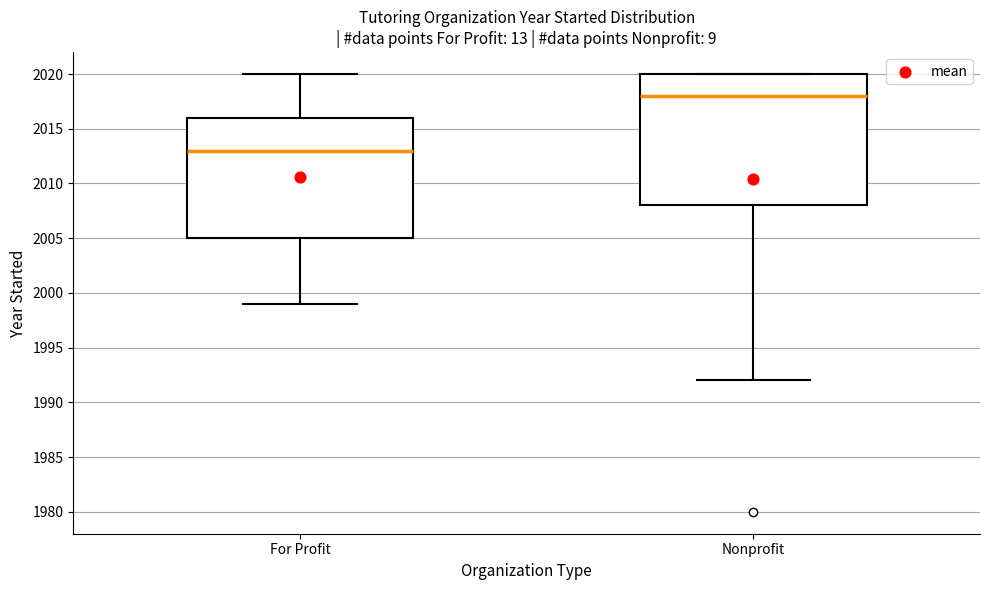

Reading left to right, transcribe this box plot: for each box, give where its median line is, the range the box spans, and where its two whiskers end, as read against the y-axis. The values are not printed on the chart, so give them approximately, as read against the axis.

For Profit: median 2013, box 2005 to 2016, whiskers 1999 to 2020
Nonprofit: median 2018, box 2008 to 2020, whiskers 1992 to 2020